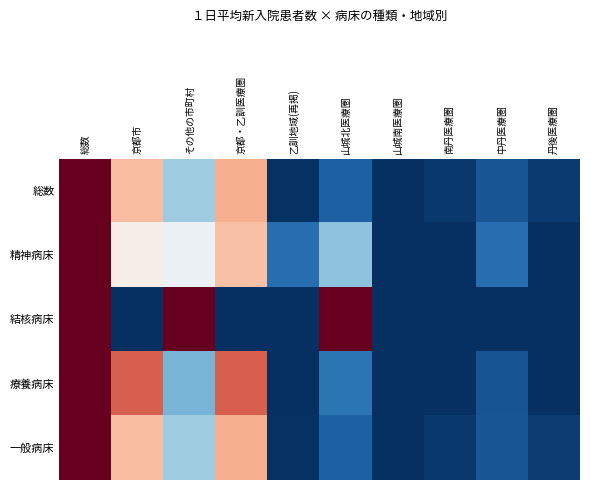

Which series has the largest range (max minus min)?

総数